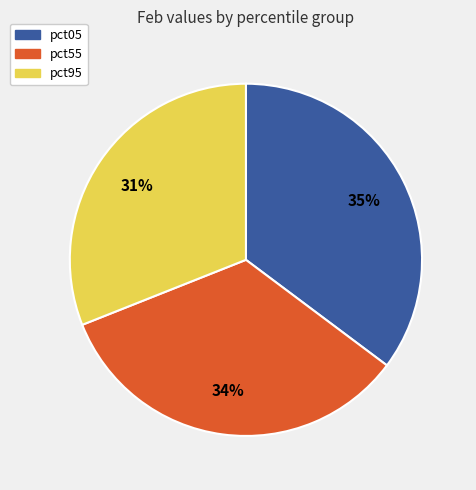

How many segments does this pie chart have?

3